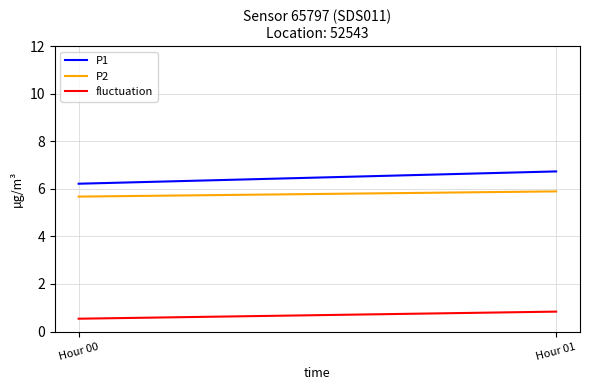

Reading left to right, transcribe all the data shown in this chart.

P1: Hour 00=6.2	Hour 01=6.7
P2: Hour 00=5.7	Hour 01=5.9
fluctuation: Hour 00=0.5	Hour 01=0.8